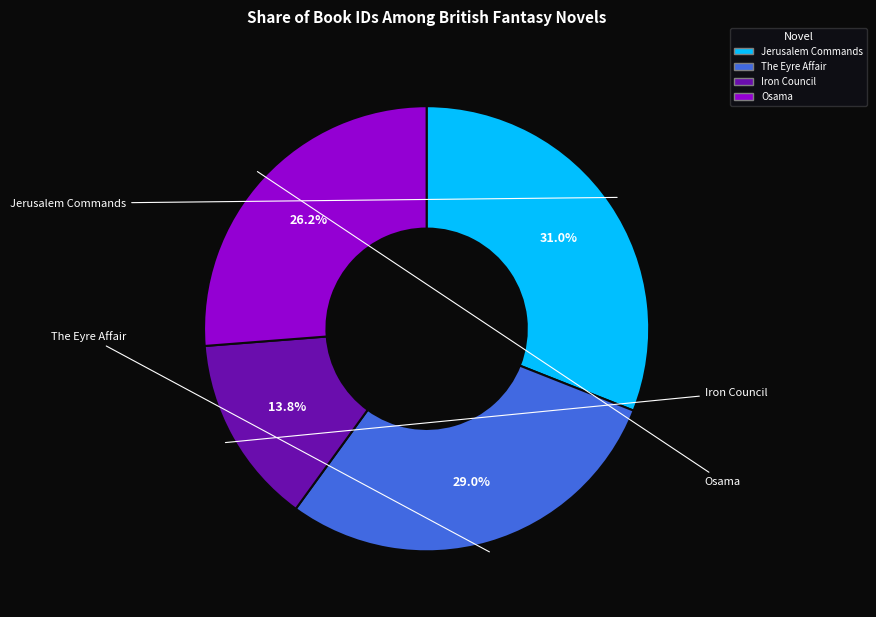

Is Osama the majority of the pie?

No